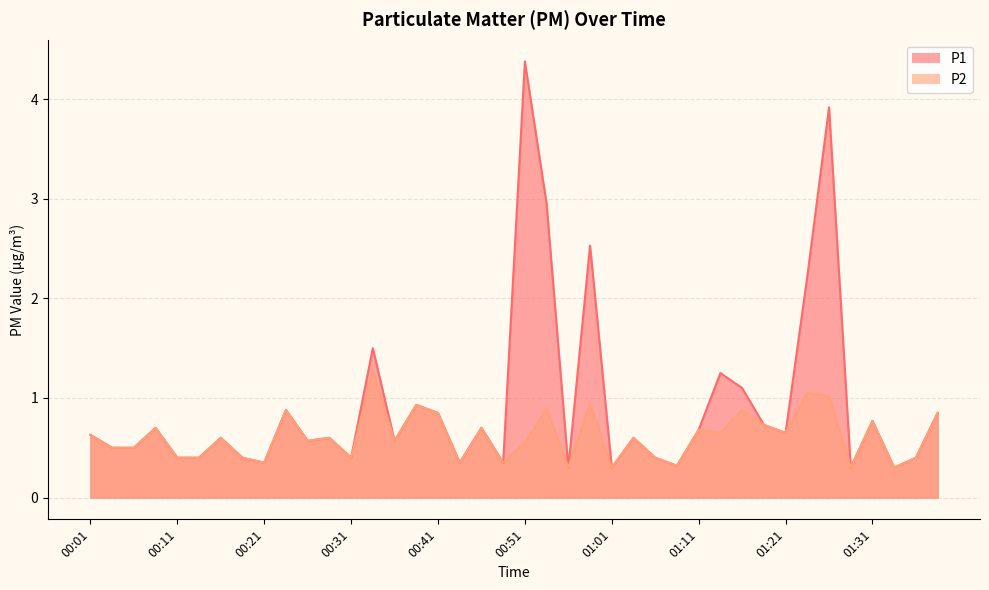

Reading right to left, what are all the values shown in this chart?

P1: 0.8	0.4	0.3	0.8	0.3	3.9	2.2	0.7	0.7	1.1	1.2	0.7	0.3	0.4	0.6	0.3	2.5	0.3	3.0	4.4	0.3	0.7	0.3	0.8	0.9	0.6	1.5	0.4	0.6	0.6	0.9	0.3	0.4	0.6	0.4	0.4	0.7	0.5	0.5	0.6
P2: 0.8	0.4	0.3	0.8	0.3	1.0	1.1	0.7	0.7	0.9	0.7	0.7	0.3	0.4	0.6	0.3	0.9	0.3	0.9	0.6	0.3	0.7	0.3	0.8	0.9	0.6	1.3	0.4	0.6	0.6	0.9	0.3	0.4	0.6	0.4	0.4	0.7	0.5	0.5	0.6